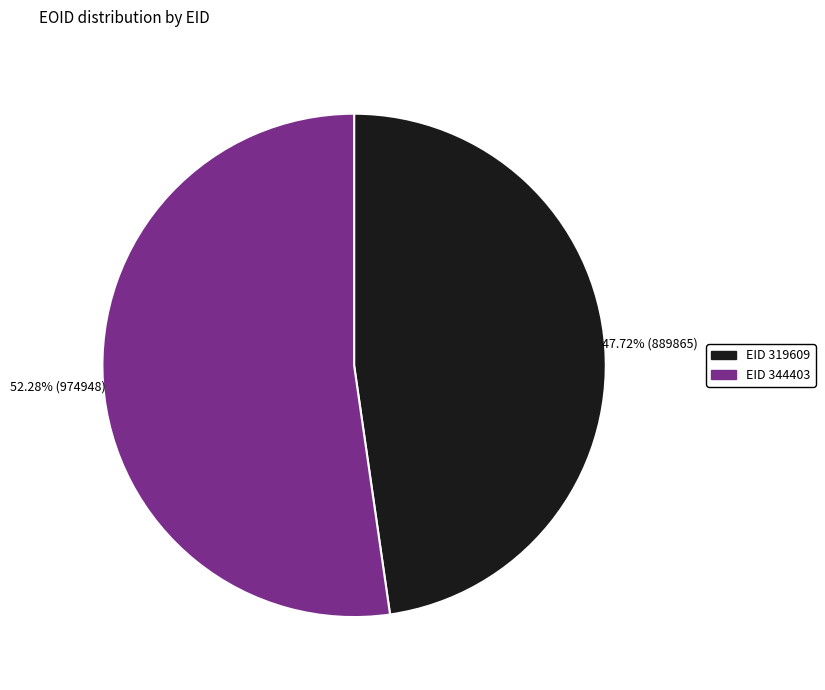

Is there a majority slice in this chart?

Yes